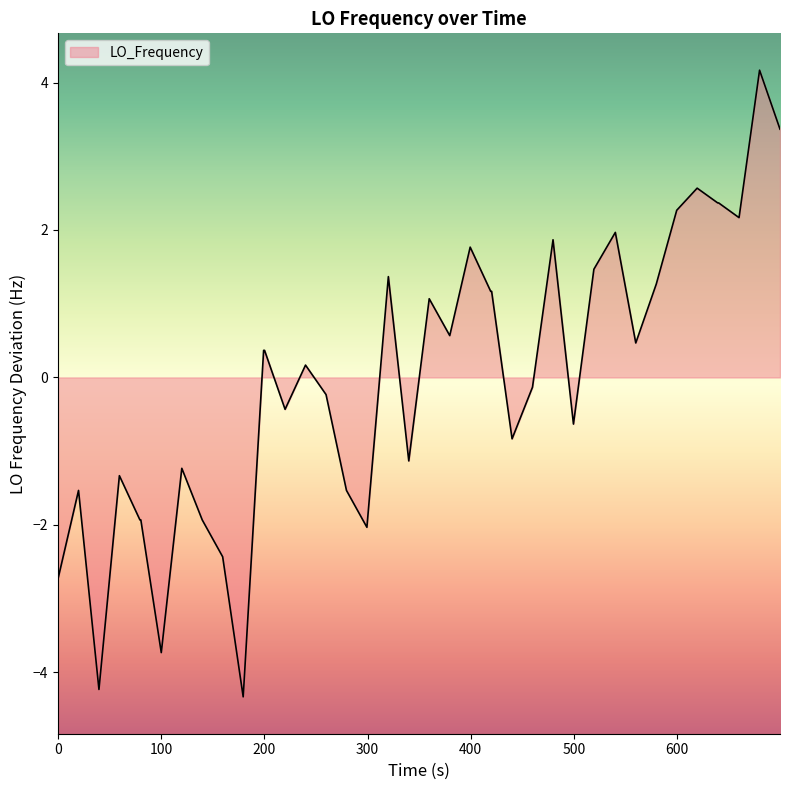

True or false: there are more than 2 points higher than both neighbors.

True